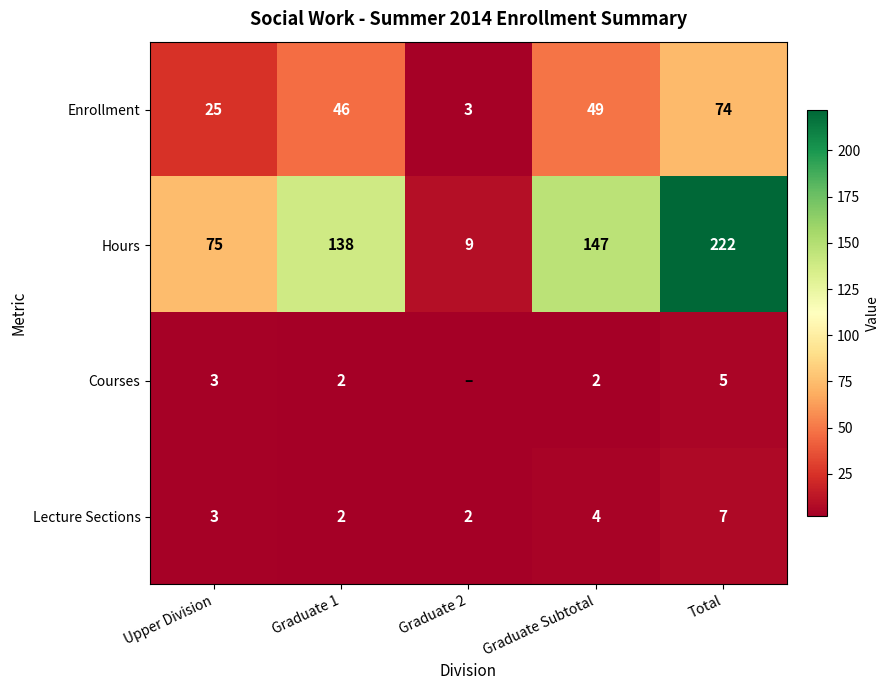

What is the sum of all Hours values?

591